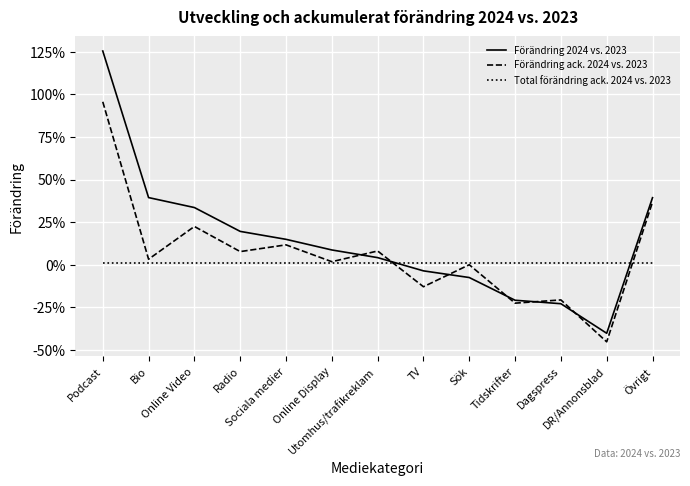

What are all the series names shown in the legend?

Förändring 2024 vs. 2023, Förändring ack. 2024 vs. 2023, Total förändring ack. 2024 vs. 2023